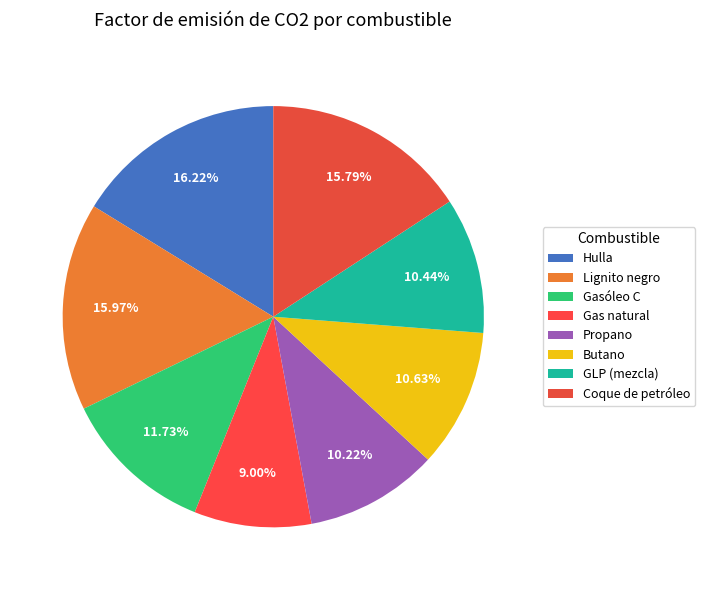

What percentage is NOT represented by Propano?

89.8%